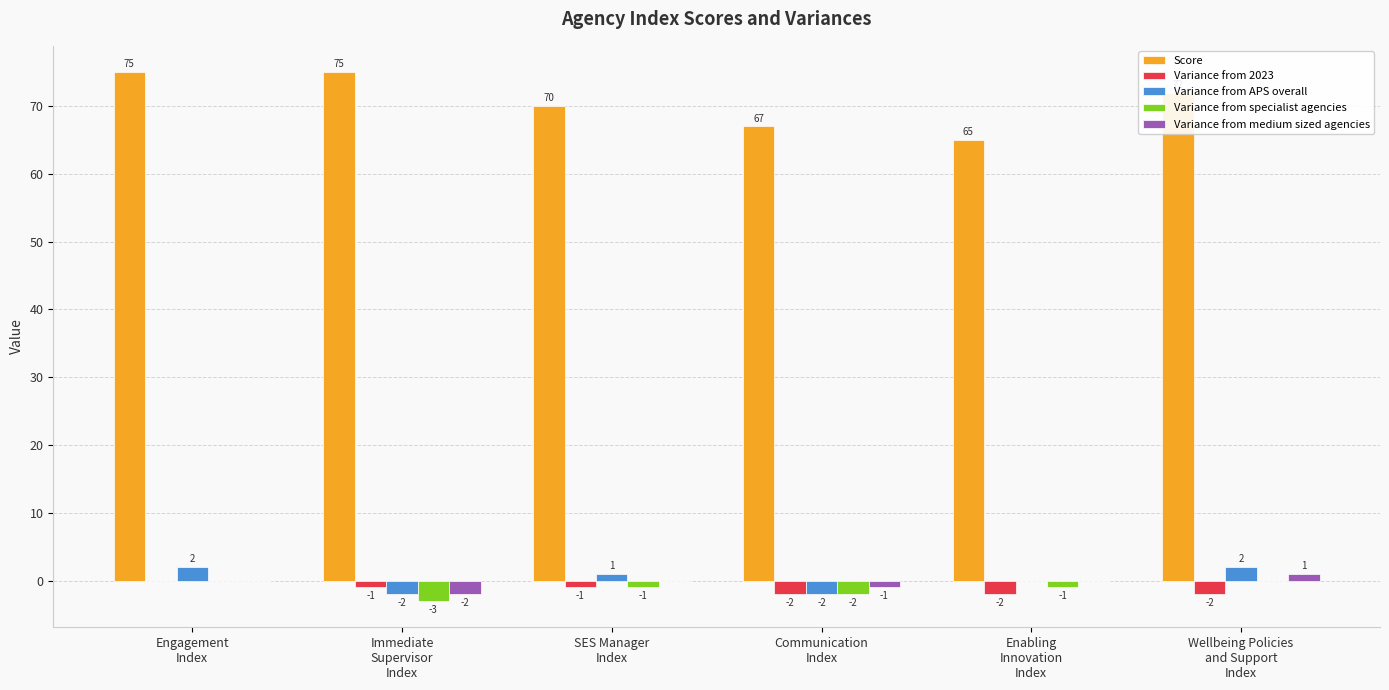

Which series has the largest total across all categories?

Score